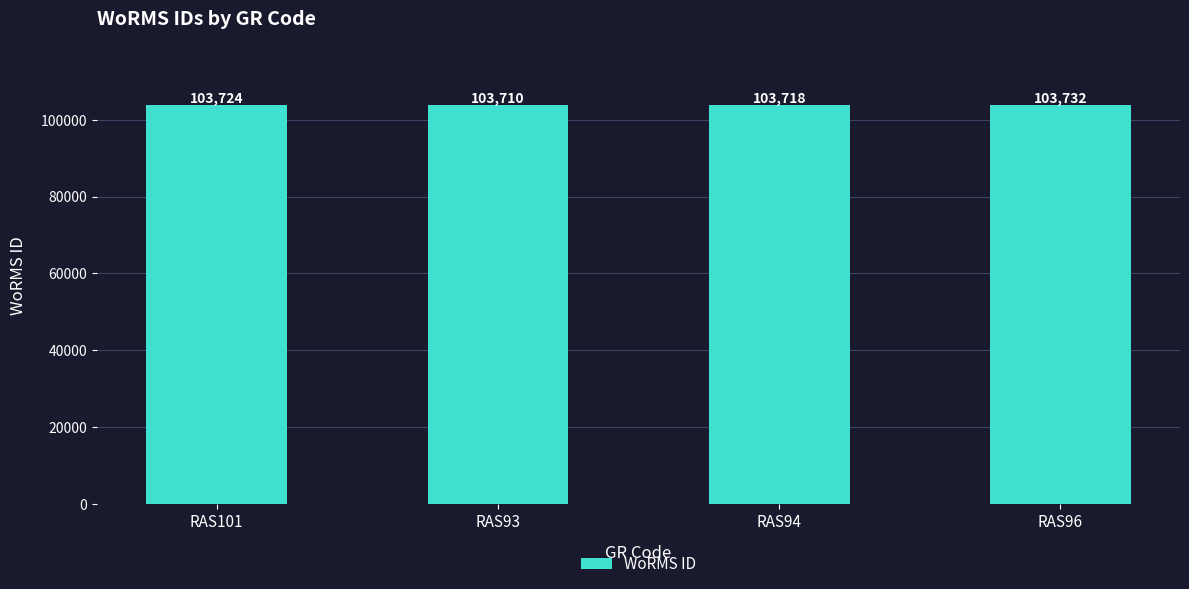

The value at RAS101 is 32139. True or false?

False